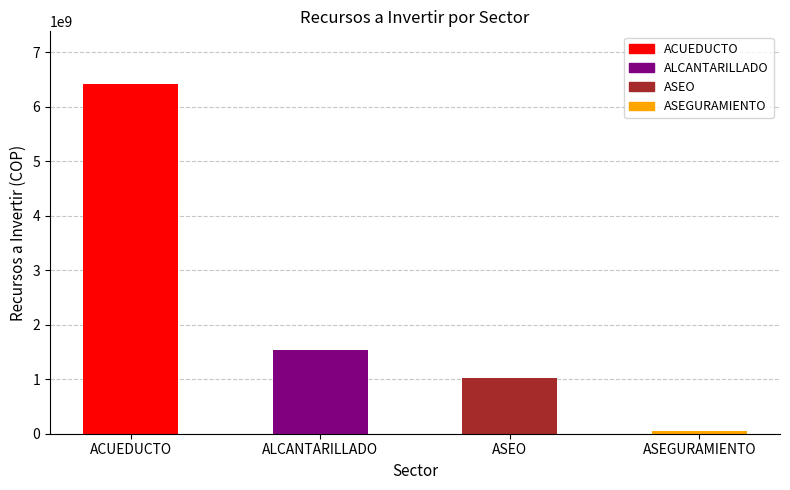

What is the change in value from ACUEDUCTO to ASEO (COBERTURA)?

-5614867529